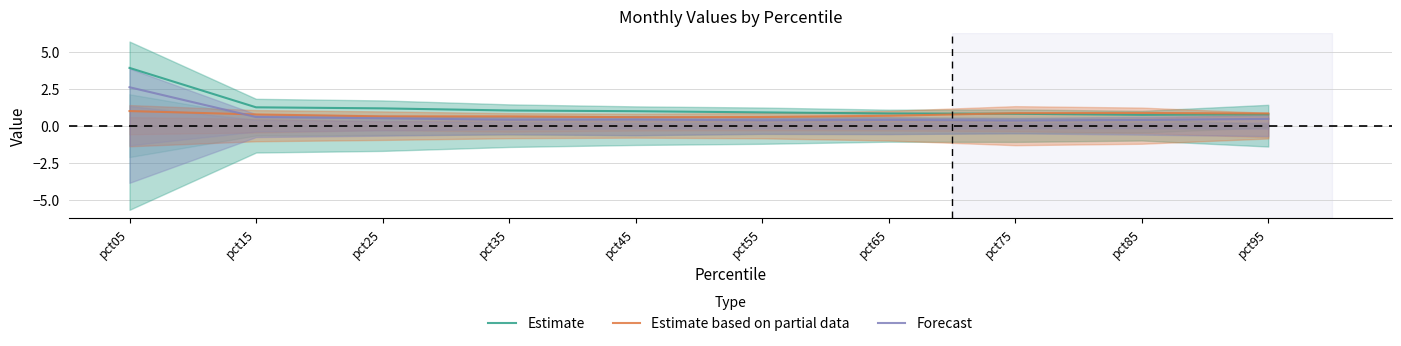

What are all the series names shown in the legend?

Estimate, Estimate based on partial data, Forecast